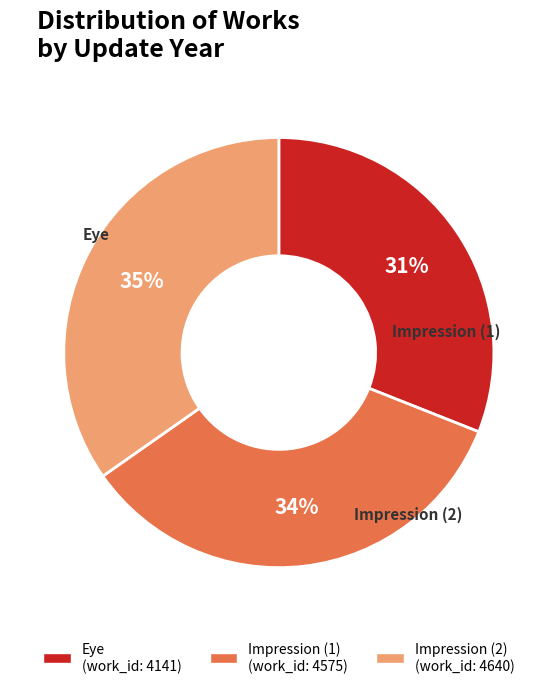

Is there any slice that represents more than half of the pie?

No